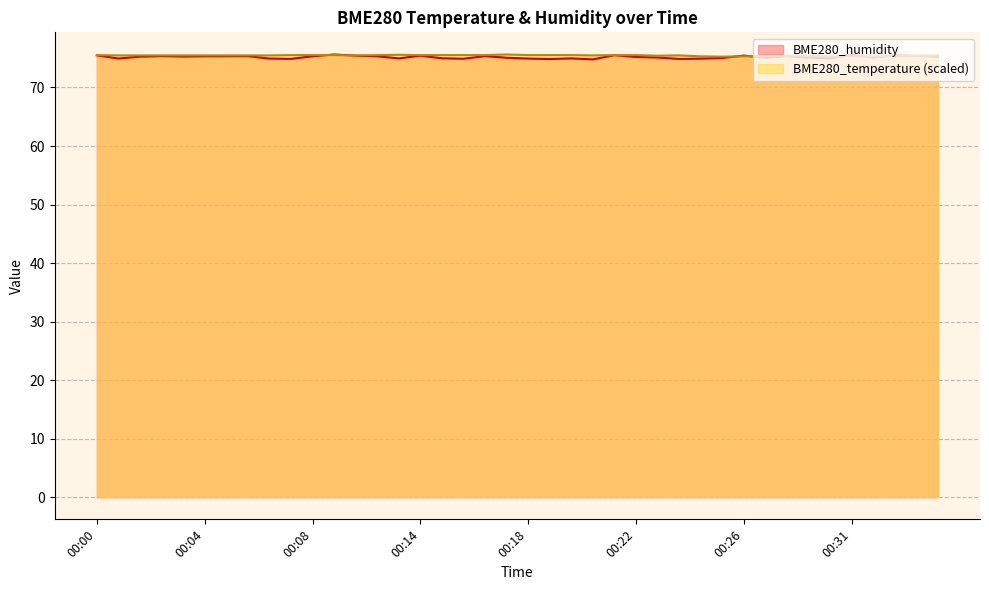

The value of BME280_humidity at 00:22 is 19.2. True or false?

False